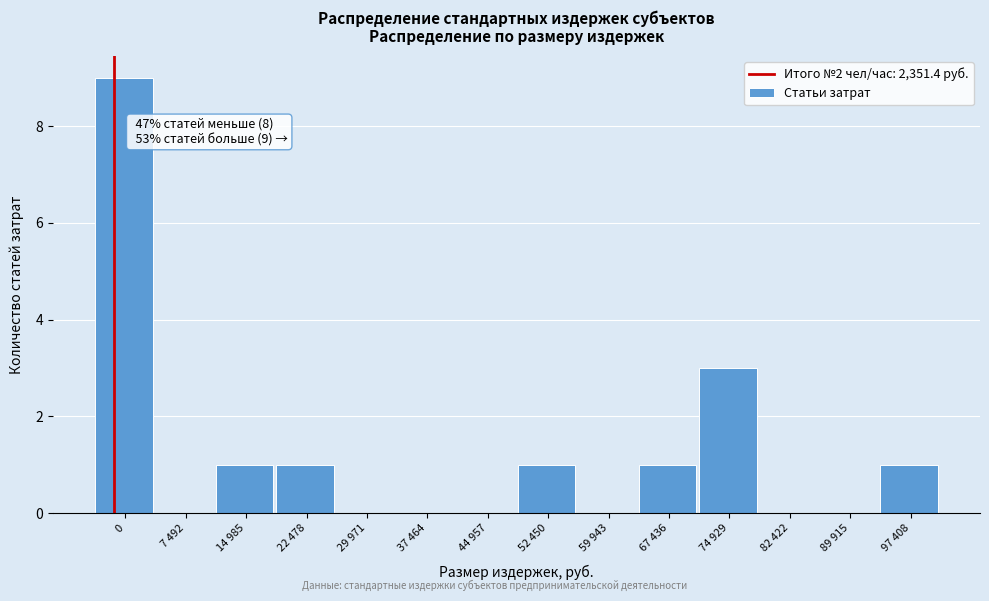

Reading left to right, list all the values displayed in this chart.

0=9	7 492=0	14 985=1	22 478=1	29 971=0	37 464=0	44 957=0	52 450=1	59 943=0	67 436=1	74 929=3	82 422=0	89 915=0	97 408=1